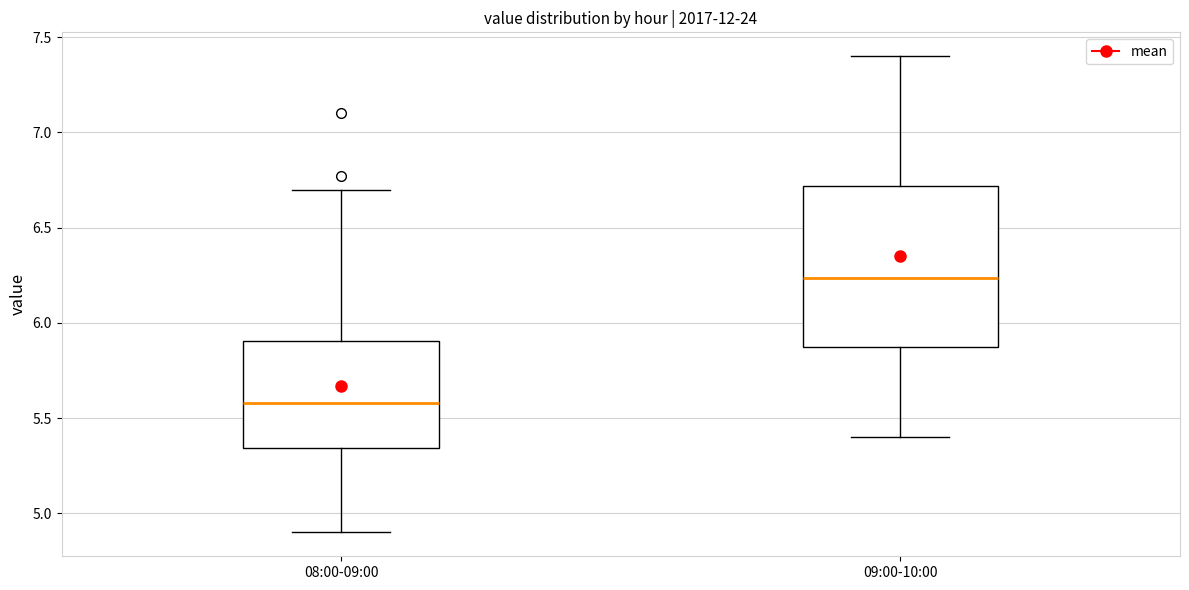

Which box has the highest median line?

09:00-10:00